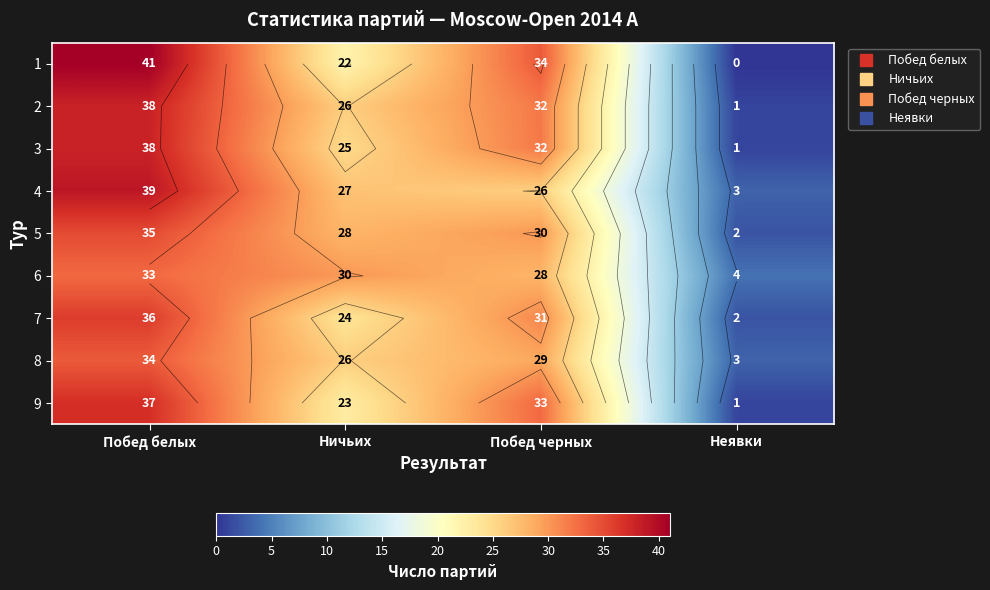

Is the value of 4 at Неявки greater than the value of 7 at Ничьих?

No